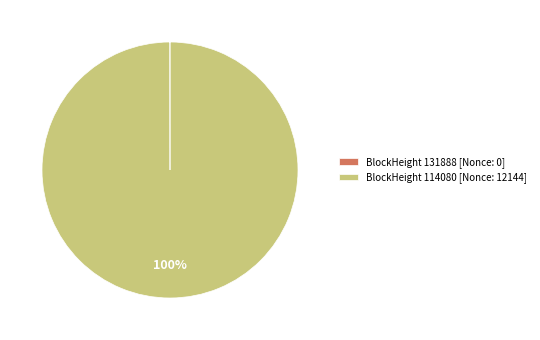

Is there any slice that represents more than half of the pie?

Yes